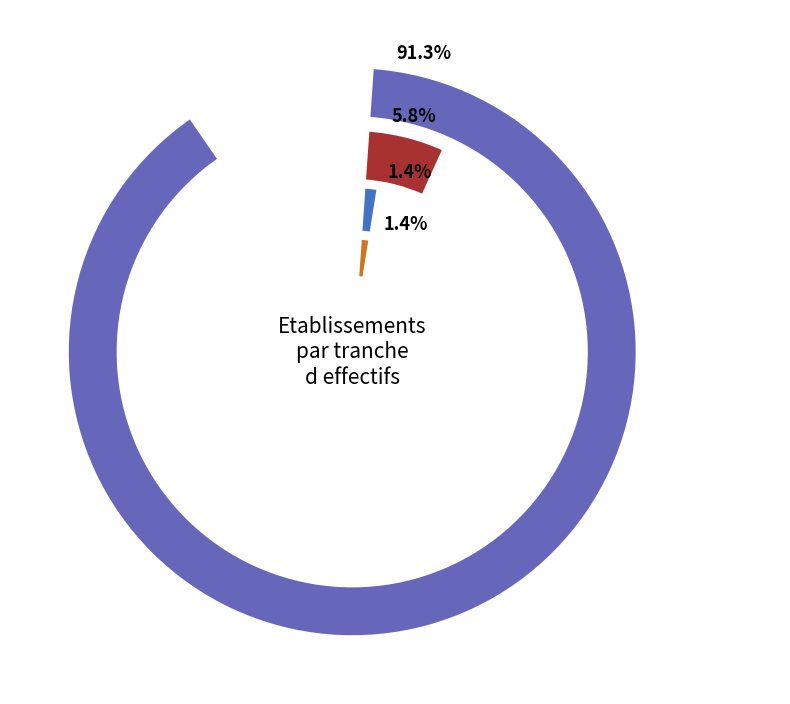

Between 00 and 02, which is larger?

00